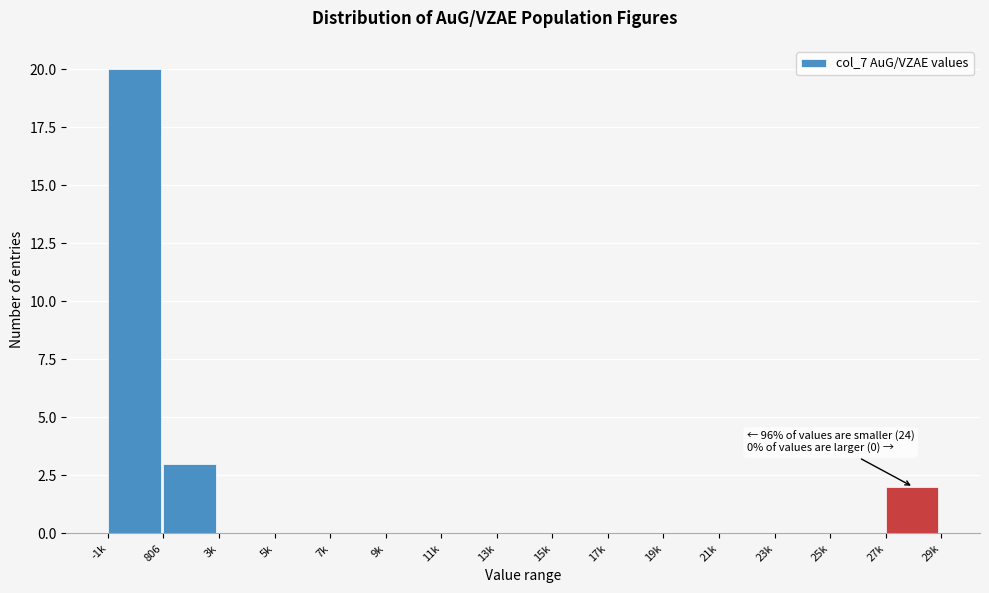

Reading left to right, what are all the values shown in this chart?

-1k=20	806=3	3k=0	5k=0	7k=0	9k=0	11k=0	13k=0	15k=0	17k=0	19k=0	21k=0	23k=0	25k=0	27k=2